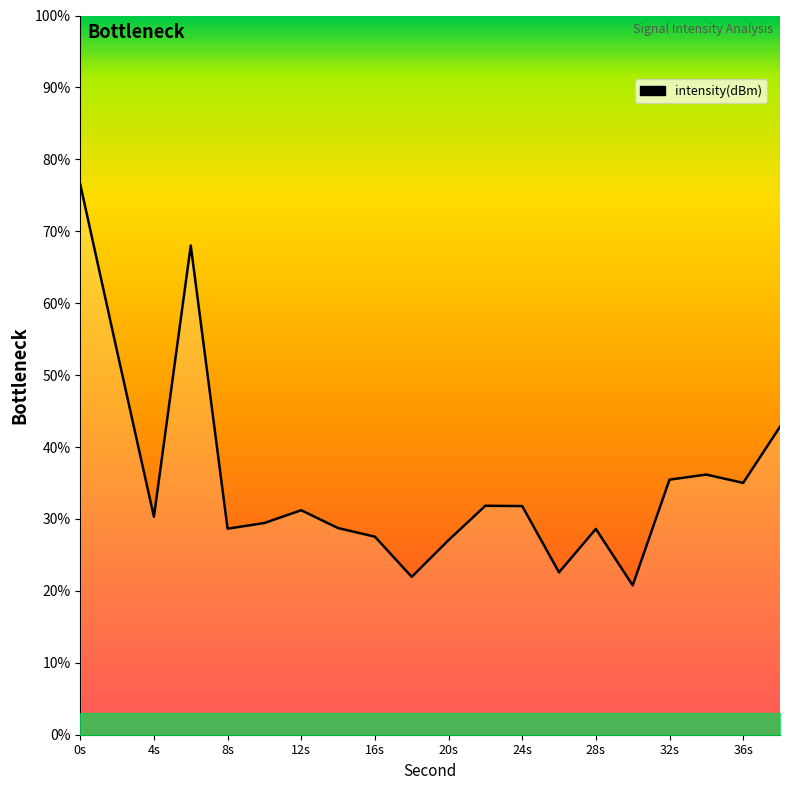

What is the difference between the maximum and minimum values?

55.7